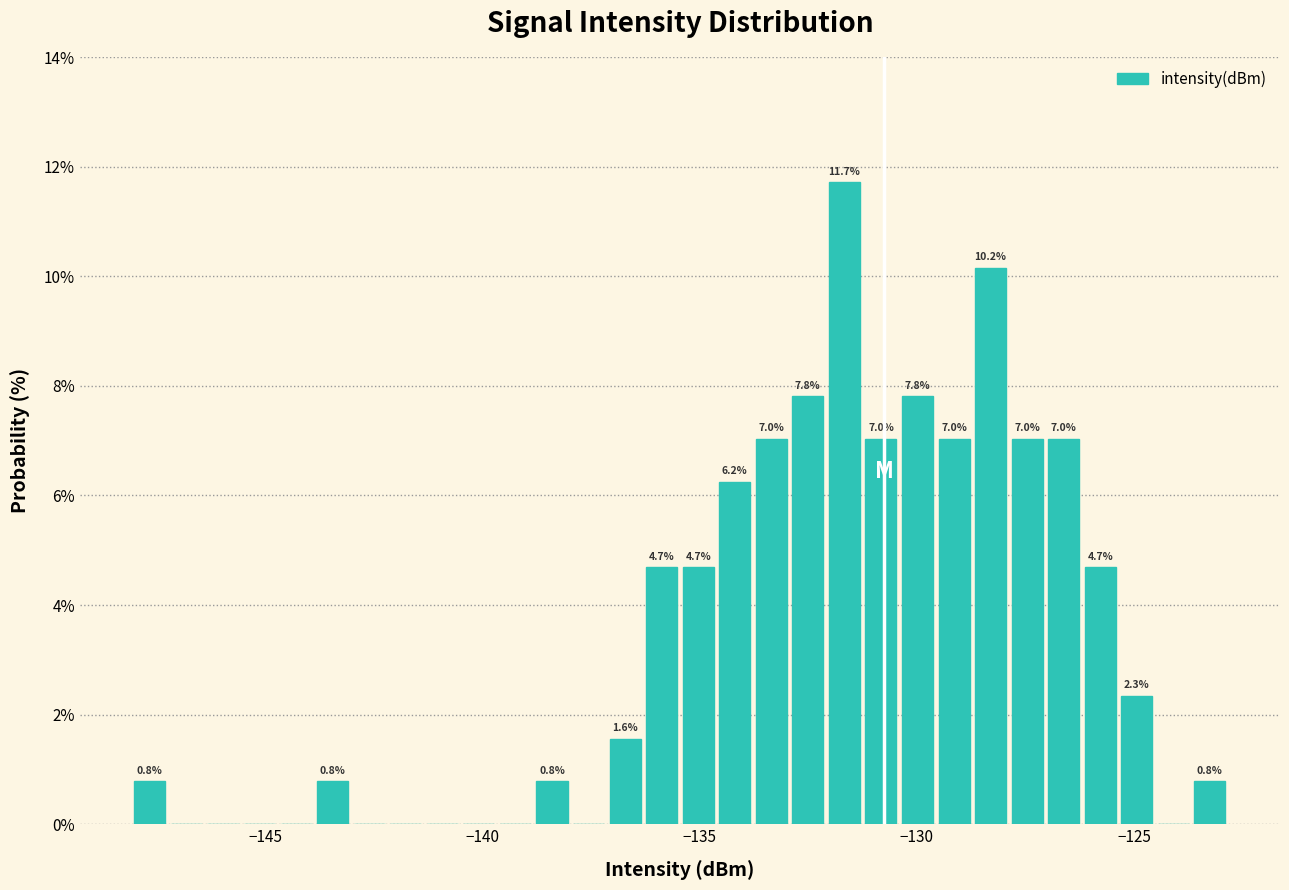

Read against the x-axis, roughly where is the centre of the tallest bar?

-131.5